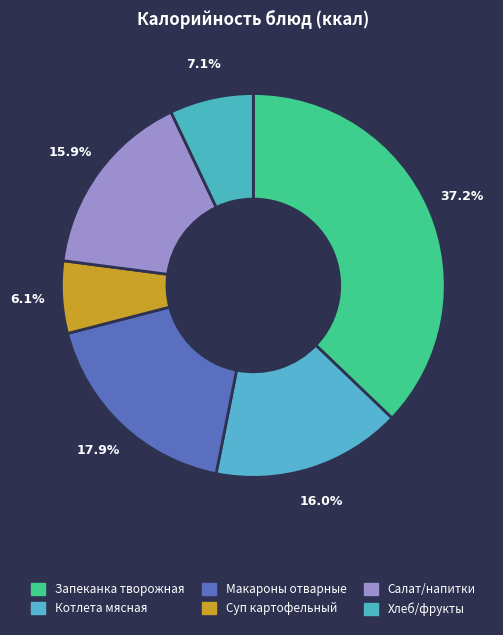

To the nearest percent, what percentage of the pie is Котлета мясная?

16%